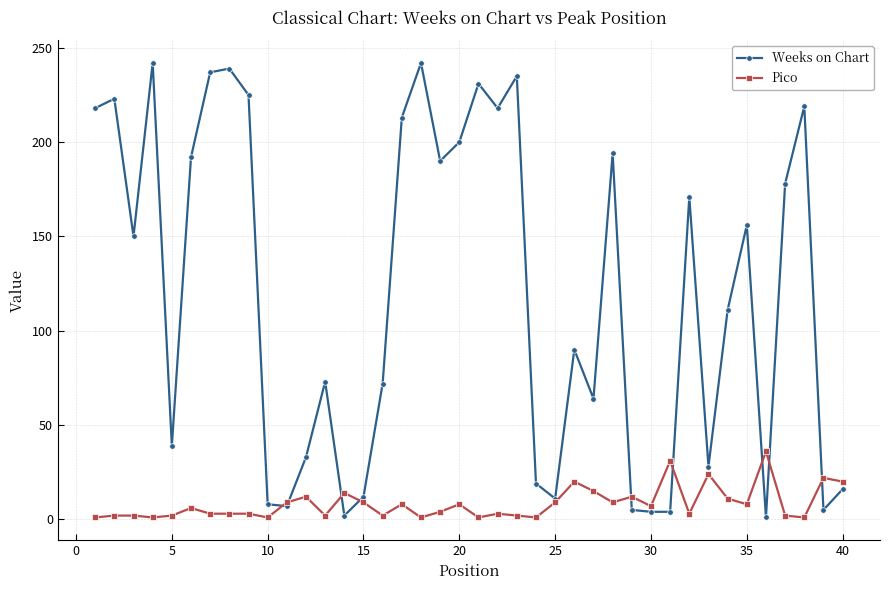

Which series has the largest total across all categories?

Weeks on Chart